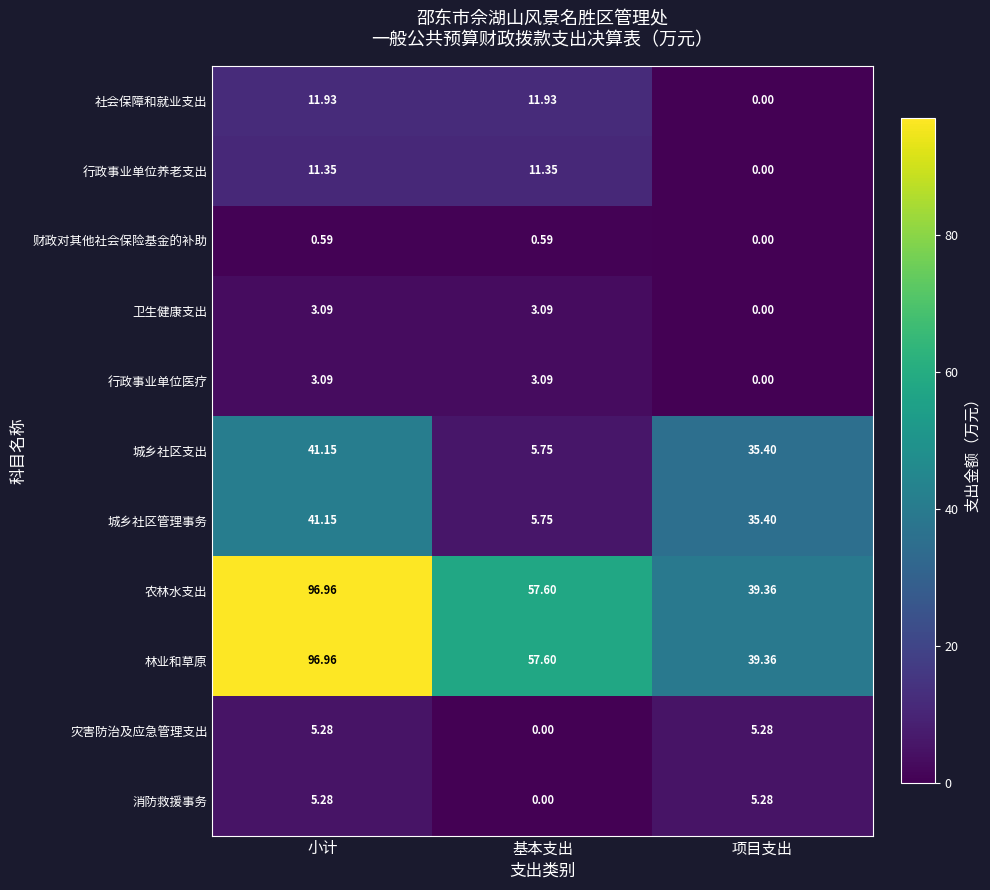

At which category does the chart reach its peak across all series?

小计